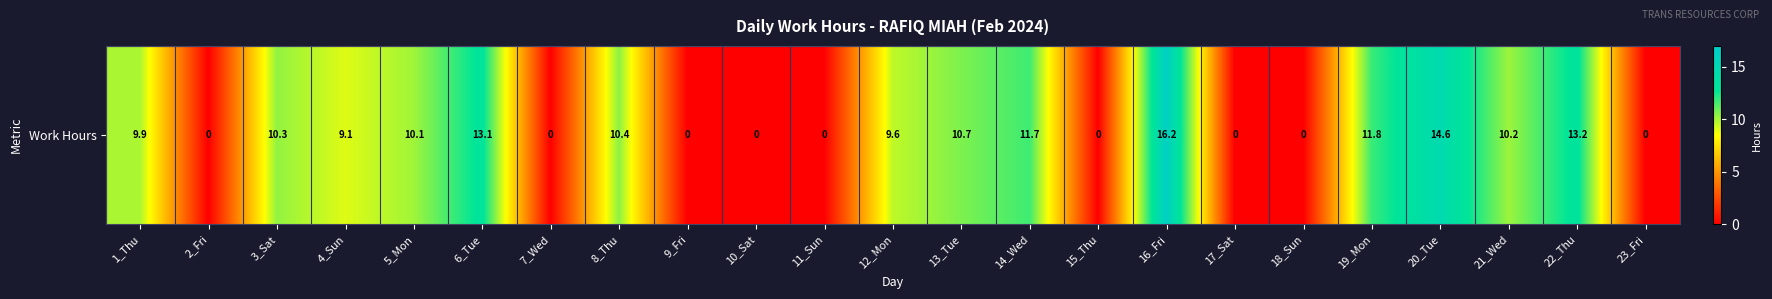

The chart shows a value of -6.6 at 18_Sun. True or false?

False